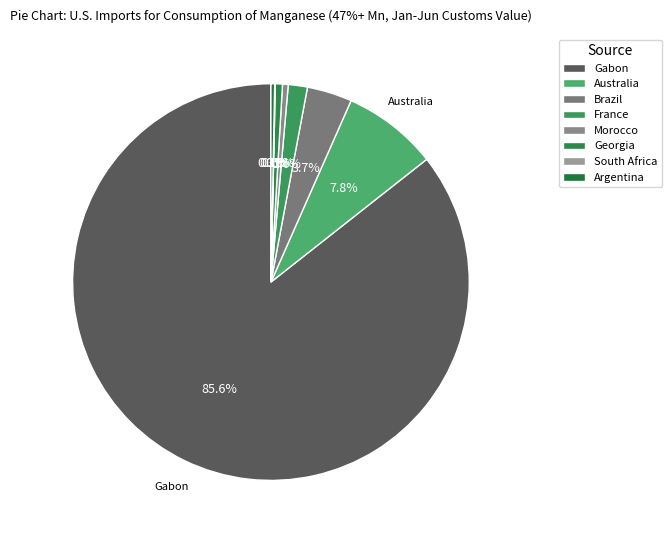

Does any single category account for the majority?

Yes